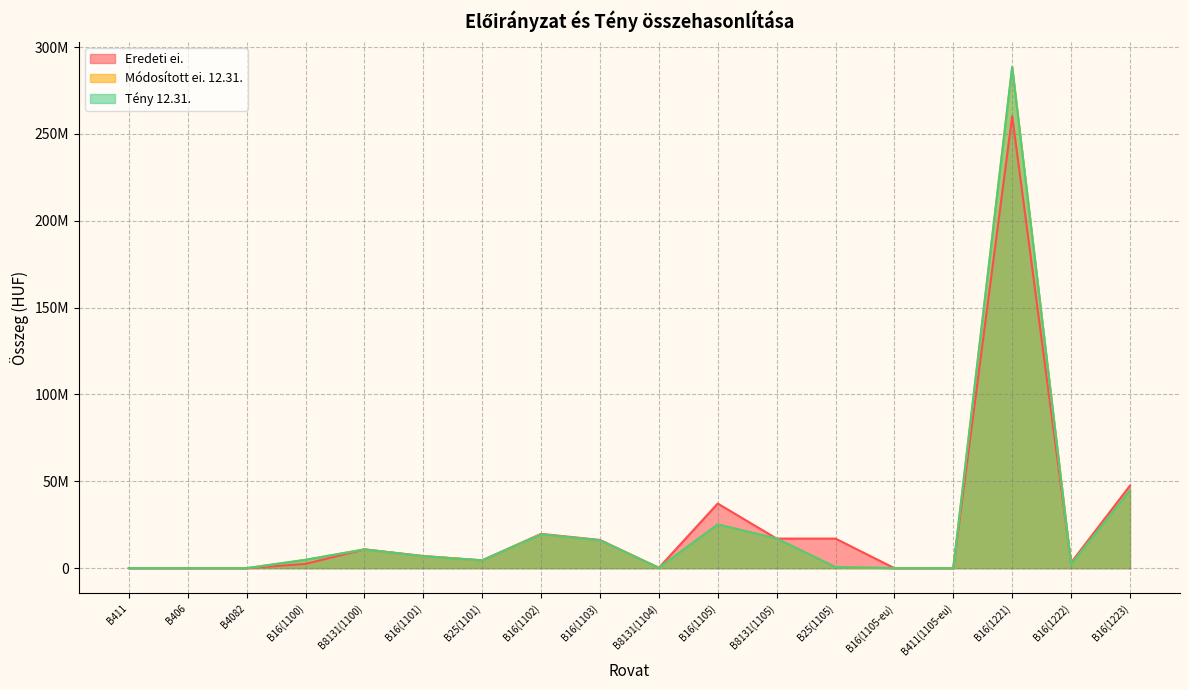

Does the chart display data point markers on the line(s)?

No